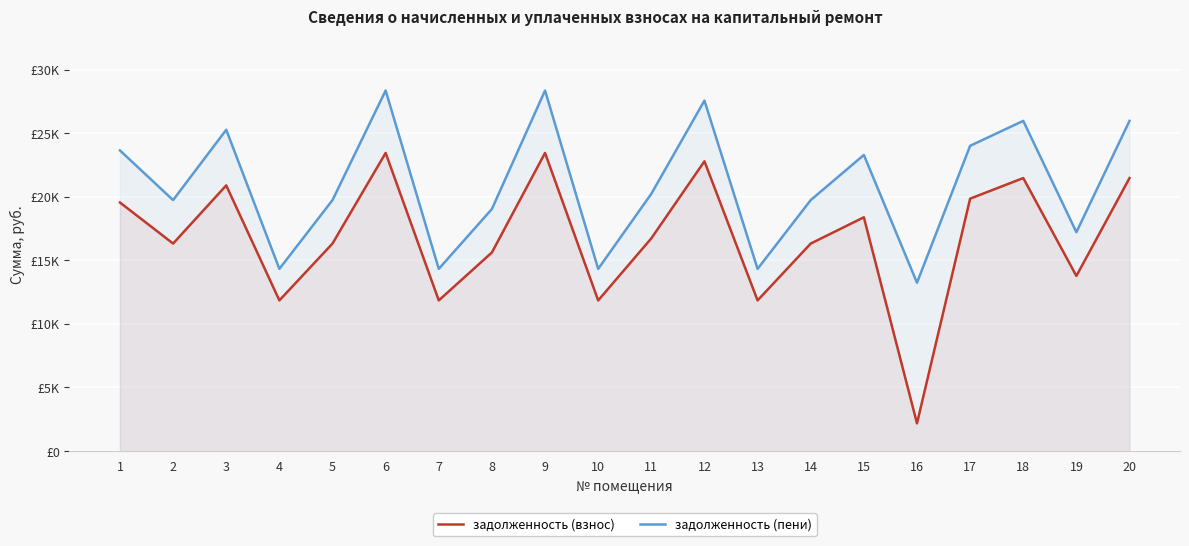

Count the number of categories in the chart.

20